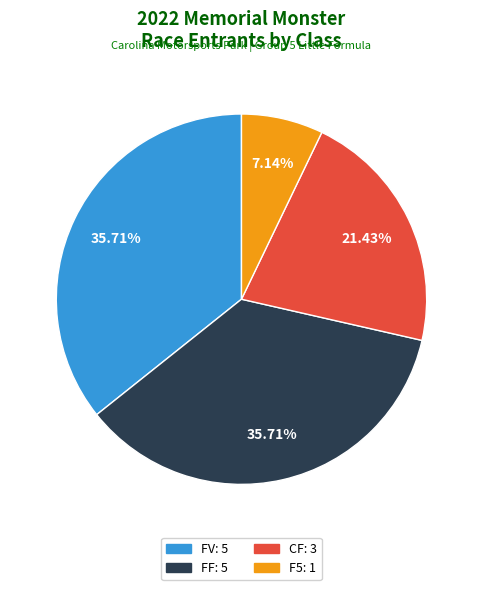

How many slices are in this pie chart?

4